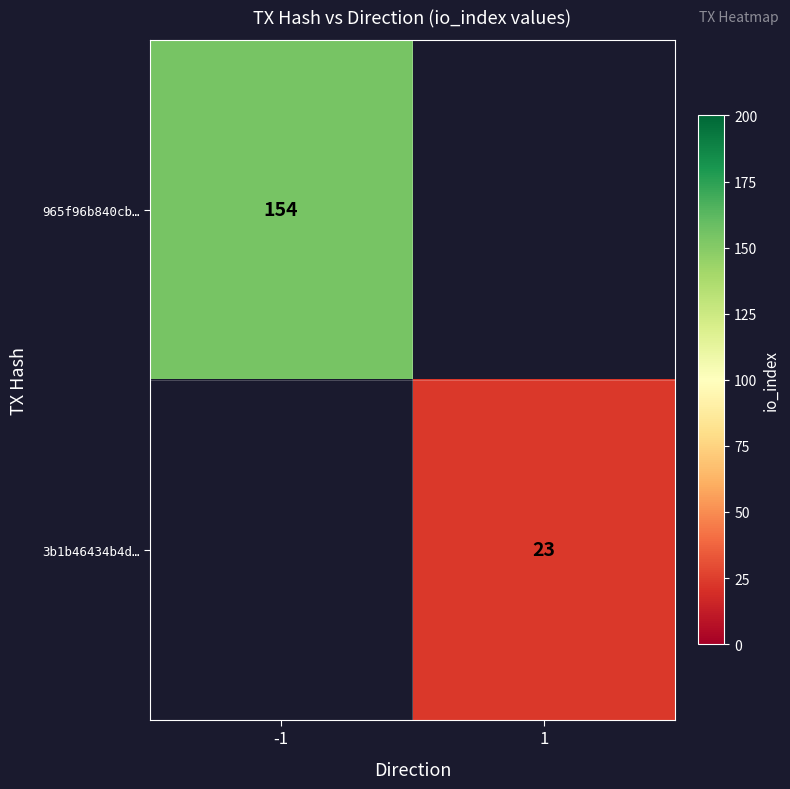

The 3b1b46434b4d… series shows 23 at 1. True or false?

True